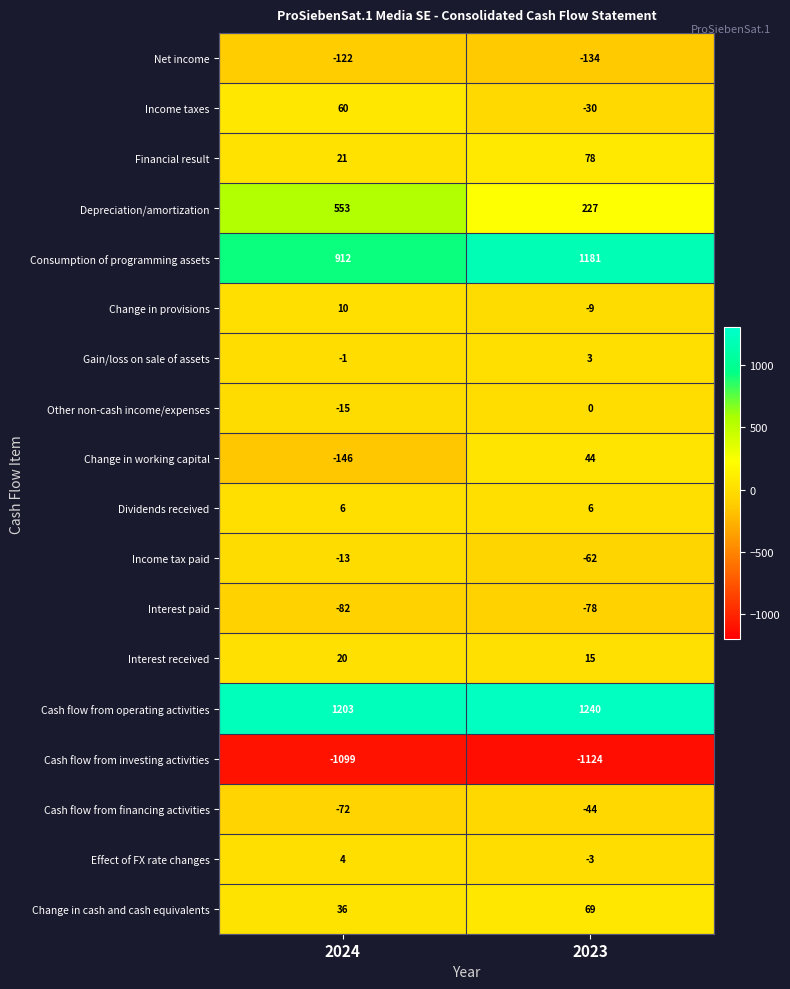

At which category is the sum across all series the highest?

2023